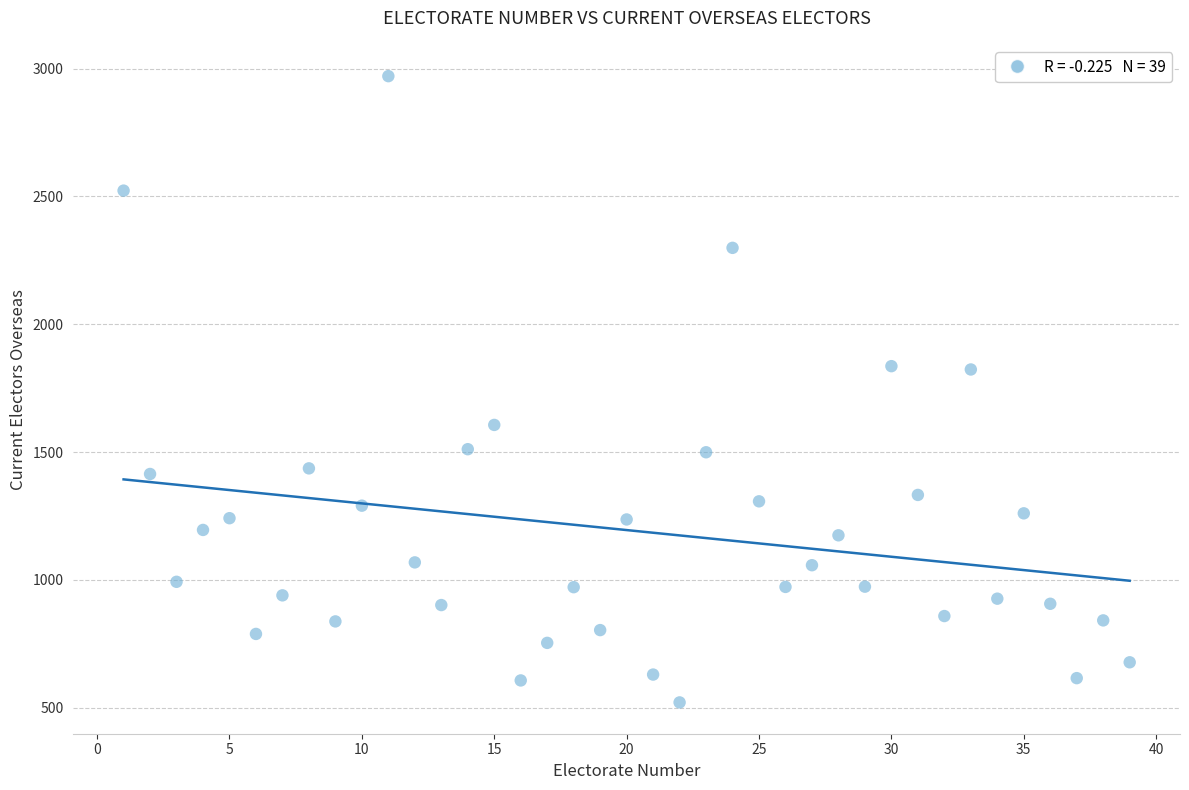

What is the range of Y values (max minus min)?

2451